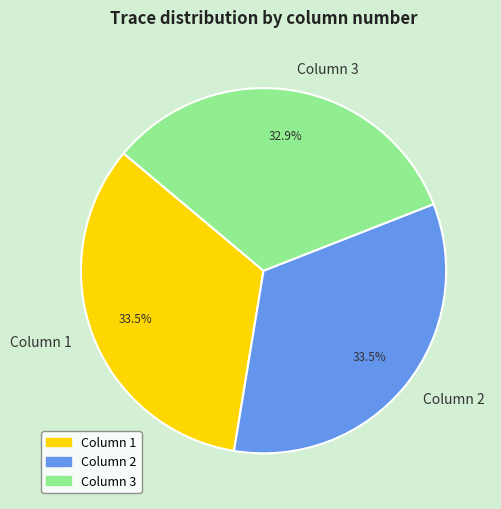

Does Column 1 account for over 50% of the chart?

No